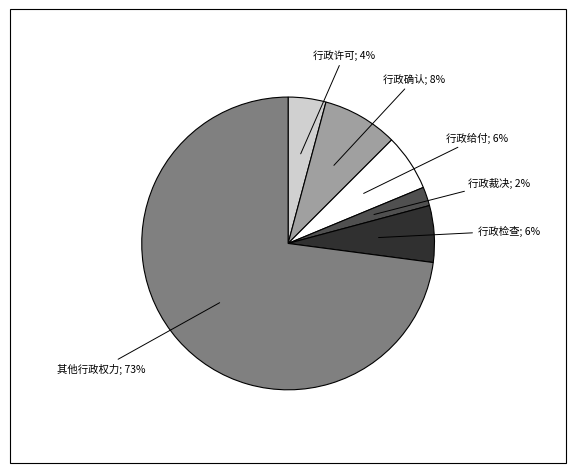

Does 其他行政权力 account for over 50% of the chart?

Yes